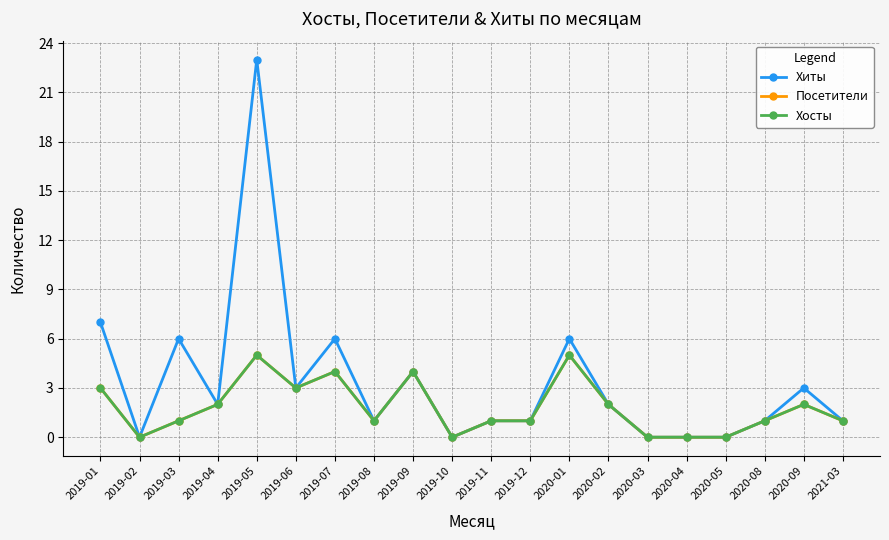

How many interior local peaks does the Посетители series have?

5